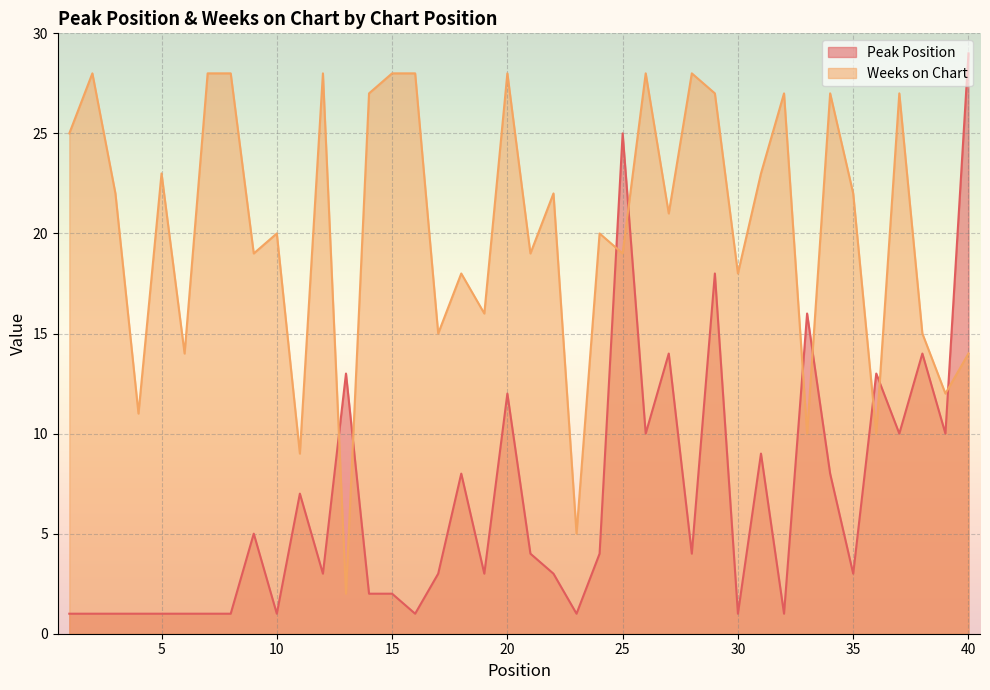

Is it true that Peak Position equals 4 at 24?

True